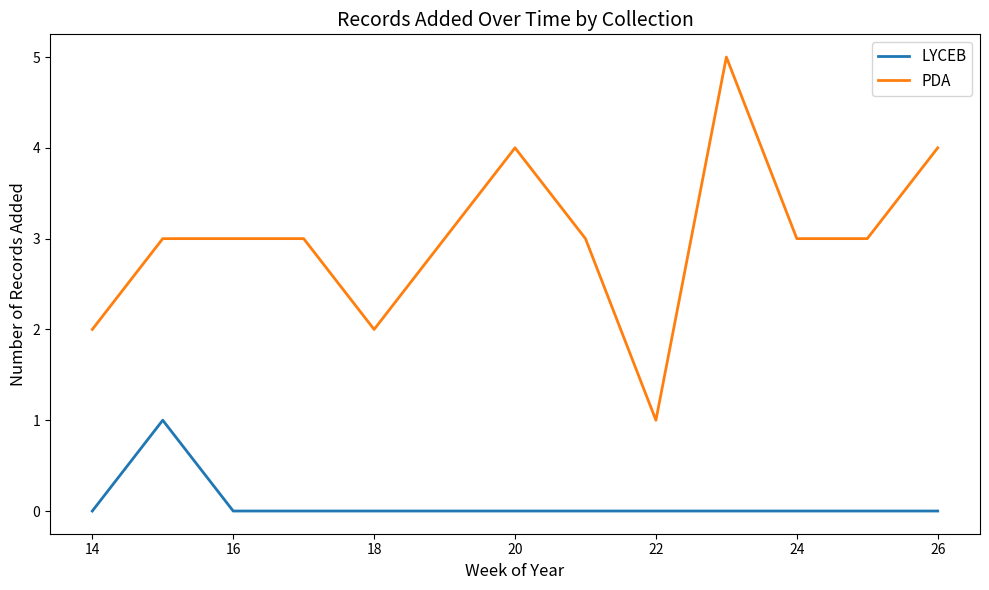

Which series has the largest total across all categories?

PDA